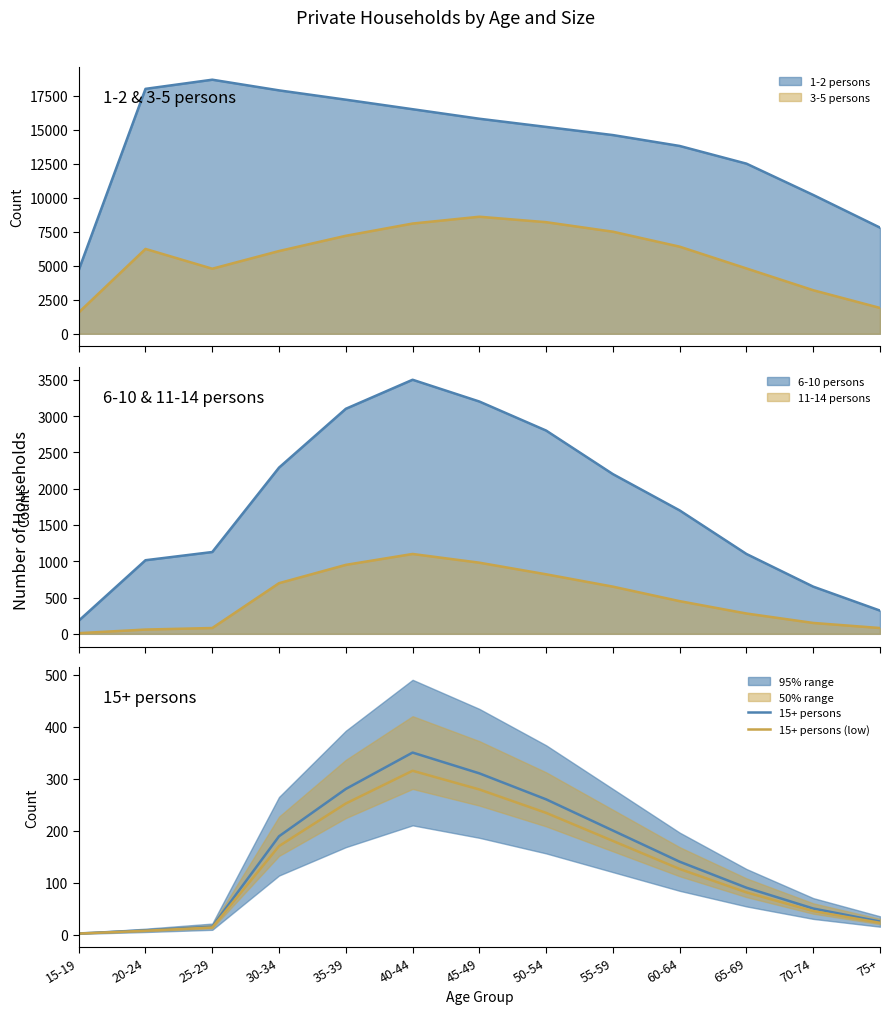

What is the average value of the 15+ persons series?

147.6